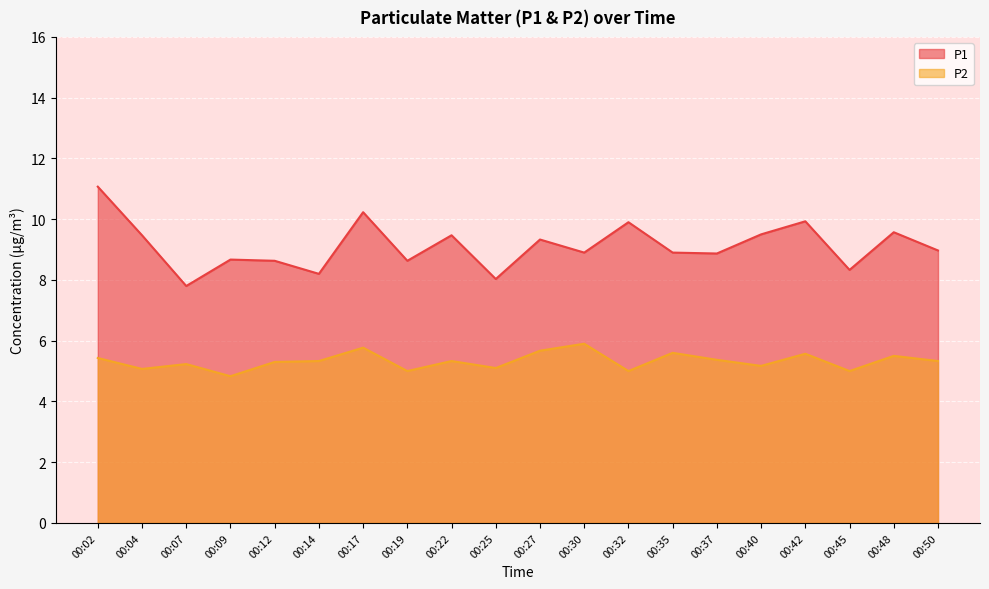

True or false: P1 has a value of 3.4 at 00:27.

False